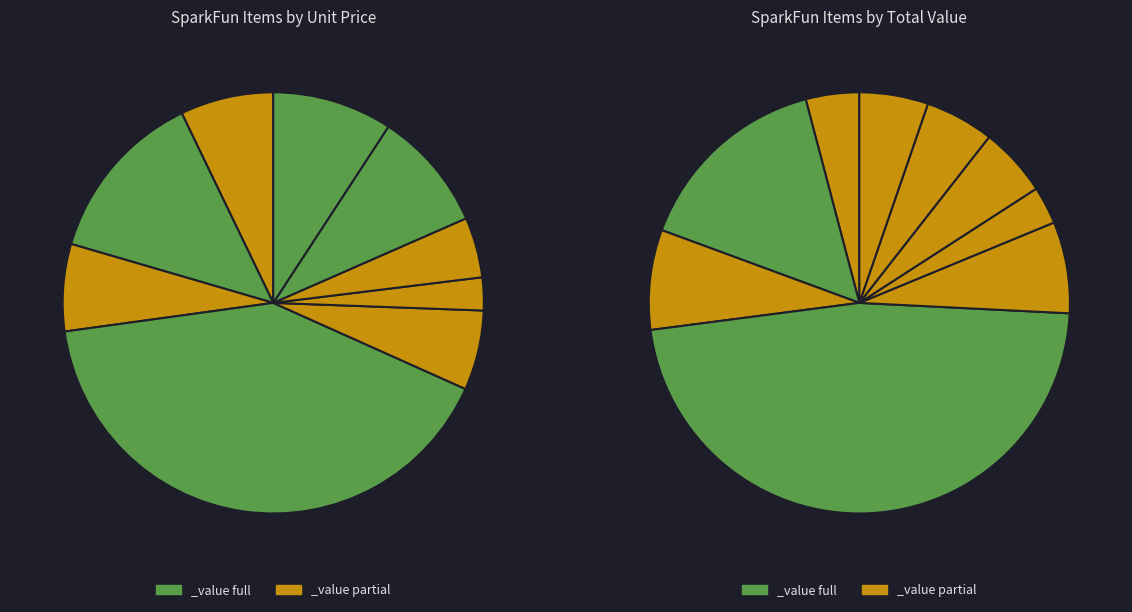

How many slices are in this pie chart?

9